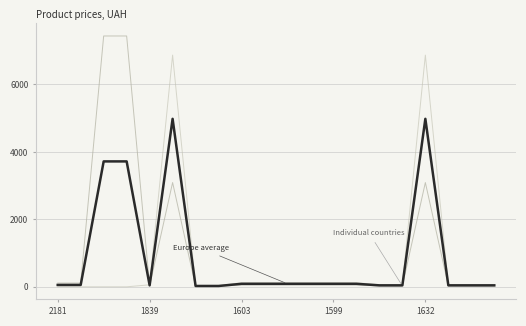

True or false: Europe average has a value of 131.0 at 1603.

False